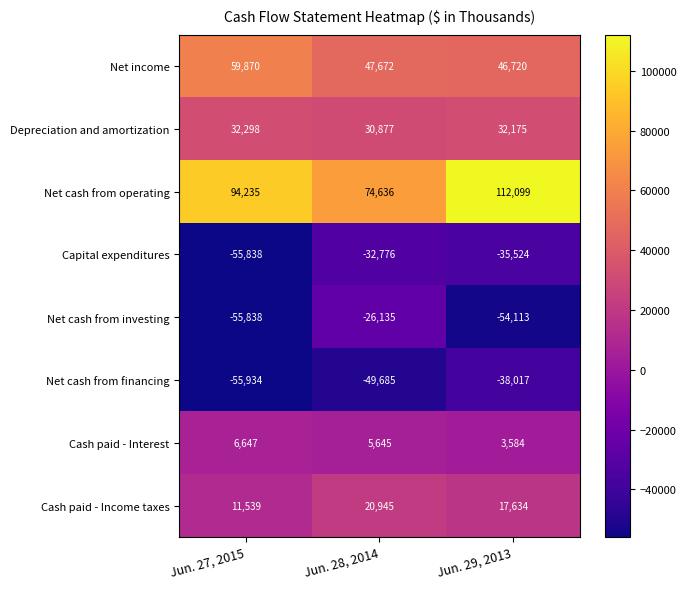

How many Capital expenditures values are between -55838 and -32776?

3